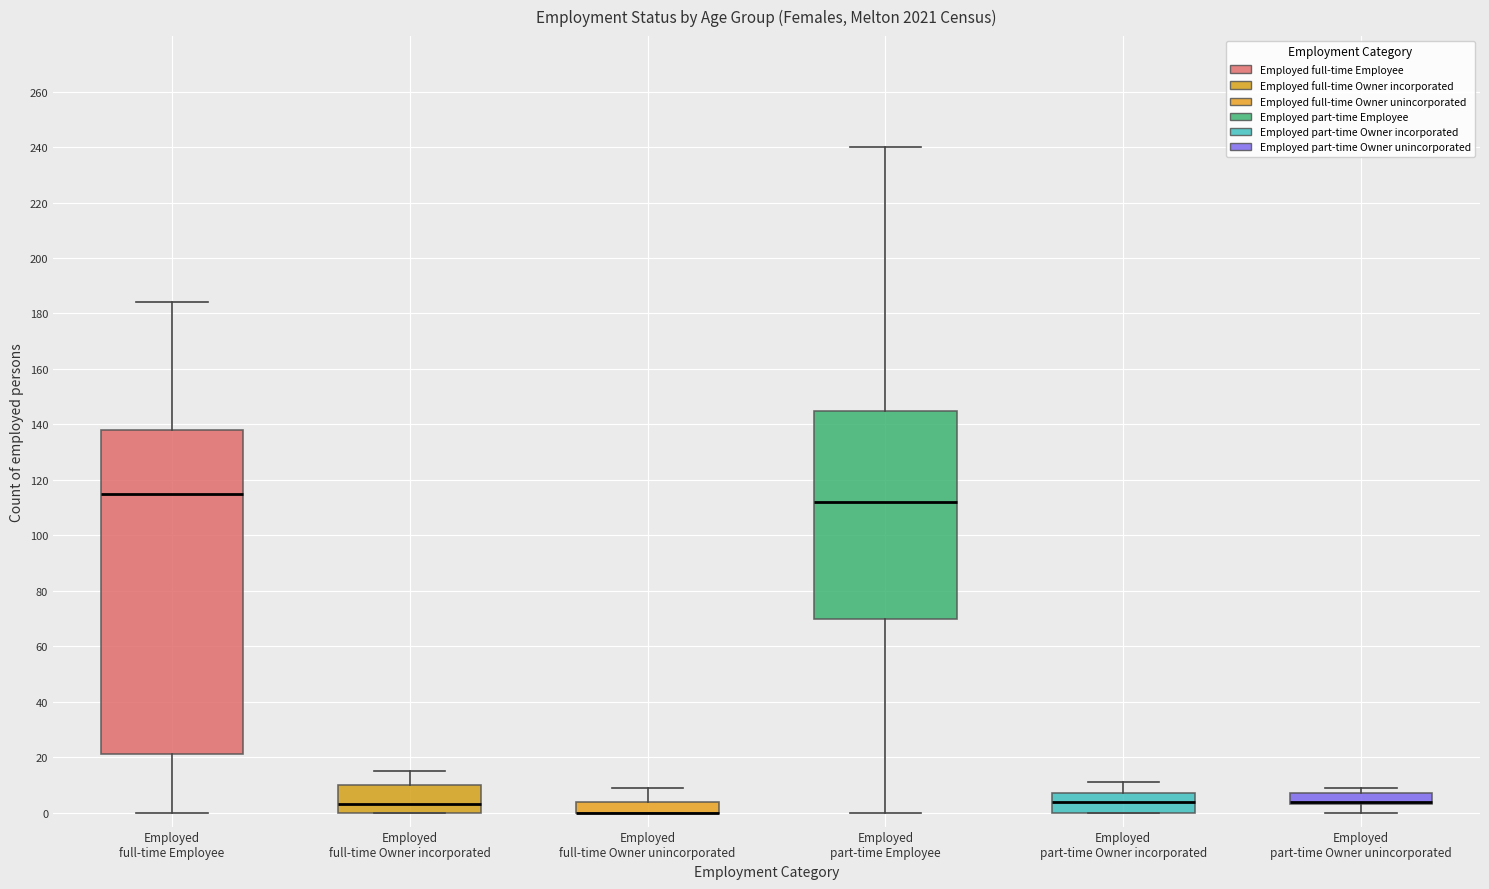

Reading left to right, read every box against the y-axis: the position of its median line, the range the box covers, and the ends of its whiskers. The values are not printed on the chart, so give them approximately, as read against the axis.

Employed full-time Employee: median 116, box 22 to 138, whiskers 0 to 184
Employed full-time Owner incorporated: median 4, box 0 to 10, whiskers 0 to 16
Employed full-time Owner unincorporated: median 0 (drawn on the box's lower edge), box 0 to 4, whiskers 0 to 10
Employed part-time Employee: median 112, box 70 to 146, whiskers 0 to 240
Employed part-time Owner incorporated: median 4, box 0 to 8, whiskers 0 to 12
Employed part-time Owner unincorporated: median 4 (drawn on the box's lower edge), box 4 to 8, whiskers 0 to 10